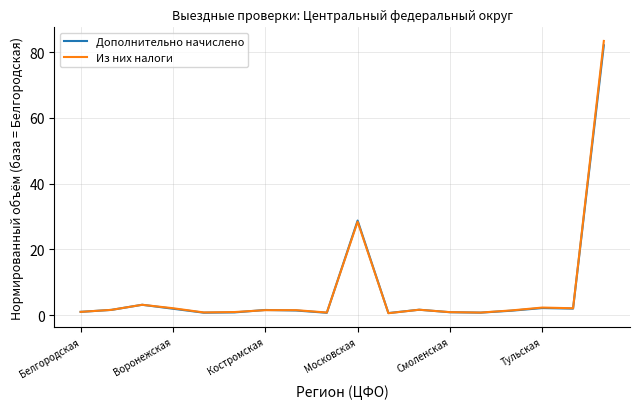

What is the average value of the Дополнительно начислено series?

7.4